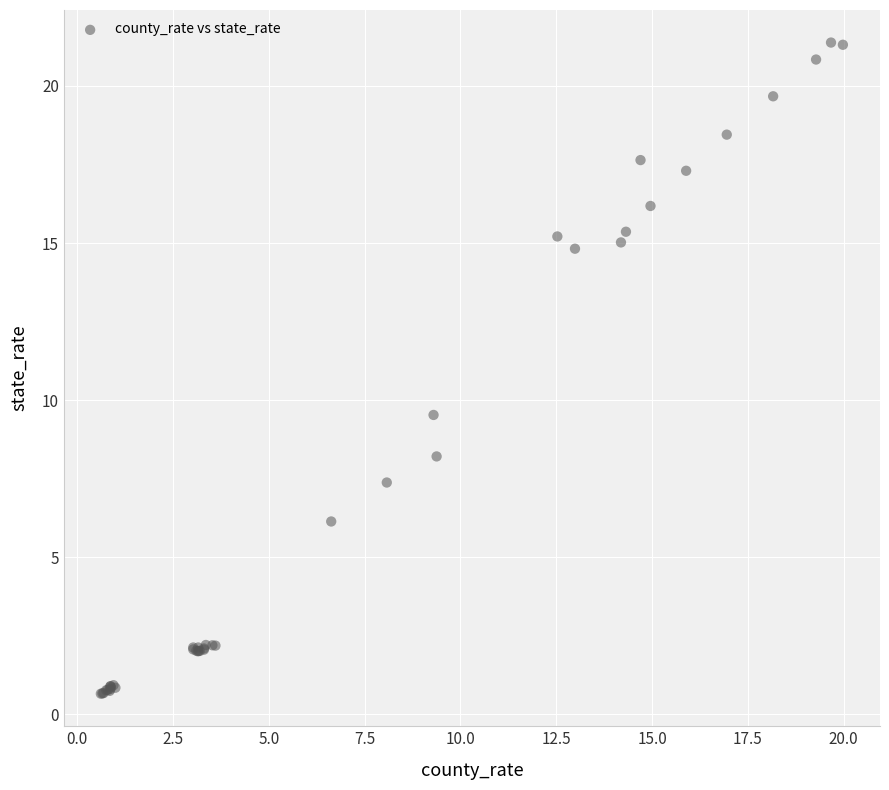

What Y value in the scatter plot is closest to 11?

9.5